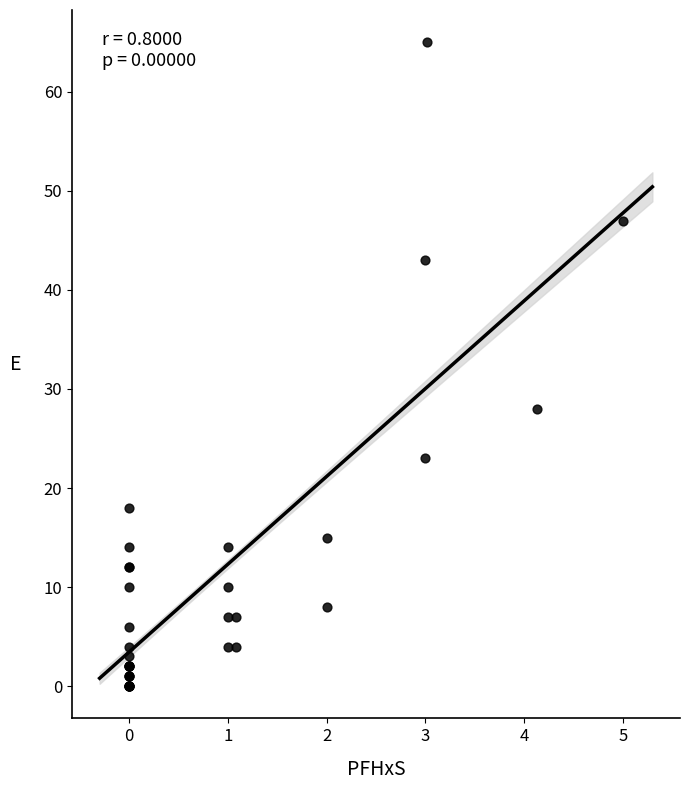

What Y value in the scatter plot is closest to 32?

28